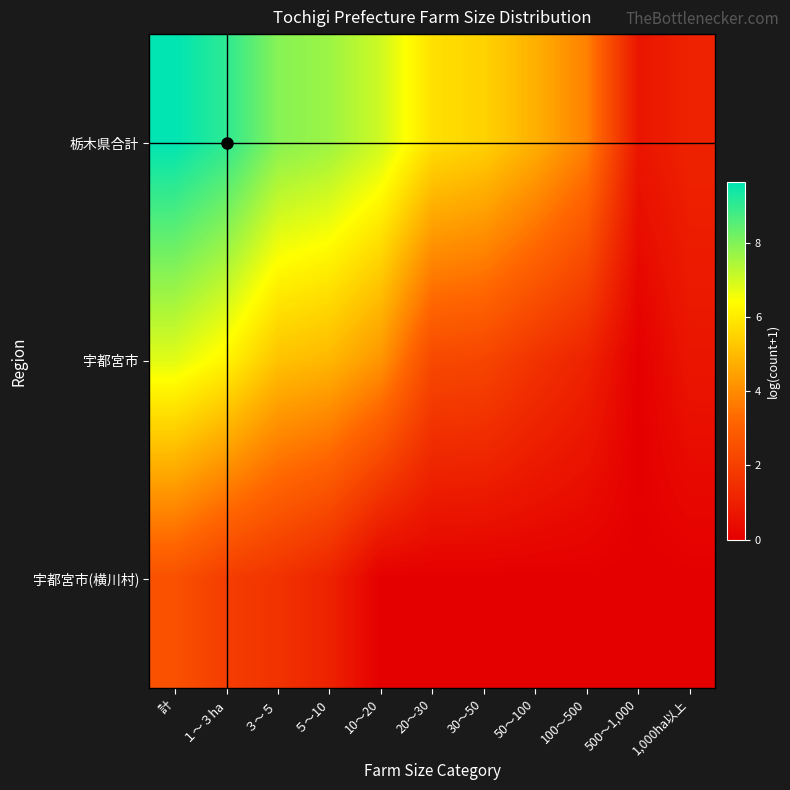

Reading left to right, list all the values displayed in this chart.

栃木県合計: 計=9.6	１～３ha=9.0	３～５=7.9	５～10=7.7	10～20=7.0	20～30=5.8	30～50=5.5	50～100=4.8	100～500=3.8	500～1,000=0.7	1,000ha以上=1.1
宇都宮市: 計=6.8	１～３ha=6.2	３～５=5.2	５～10=4.9	10～20=4.2	20～30=2.3	30～50=2.2	50～100=1.6	100～500=1.1	500～1,000=0.0	1,000ha以上=0.7
宇都宮市(横川村): 計=2.6	１～３ha=1.9	３～５=1.6	５～10=1.1	10～20=0.0	20～30=0.0	30～50=0.0	50～100=0.0	100～500=0.0	500～1,000=0.0	1,000ha以上=0.0